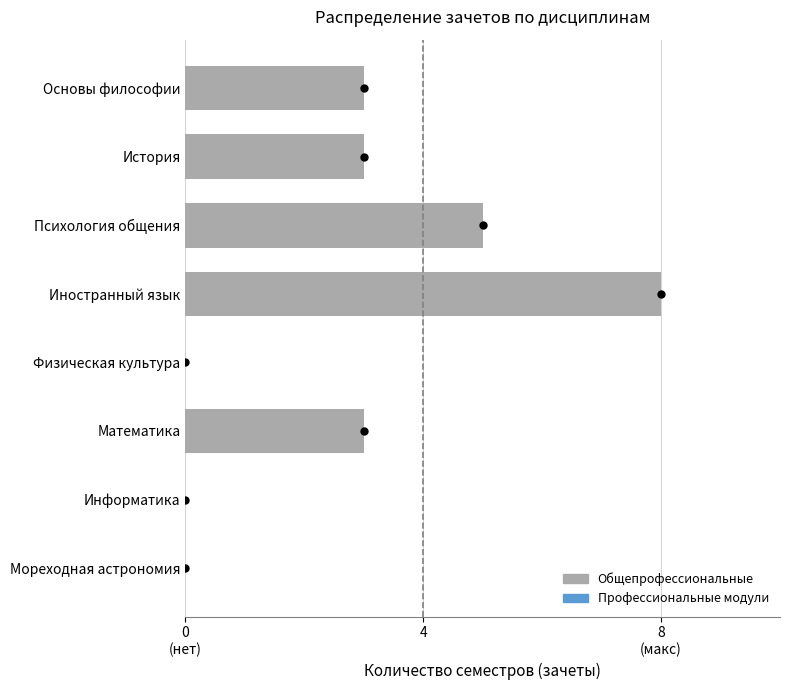

How many values are between 0 and 5?

7